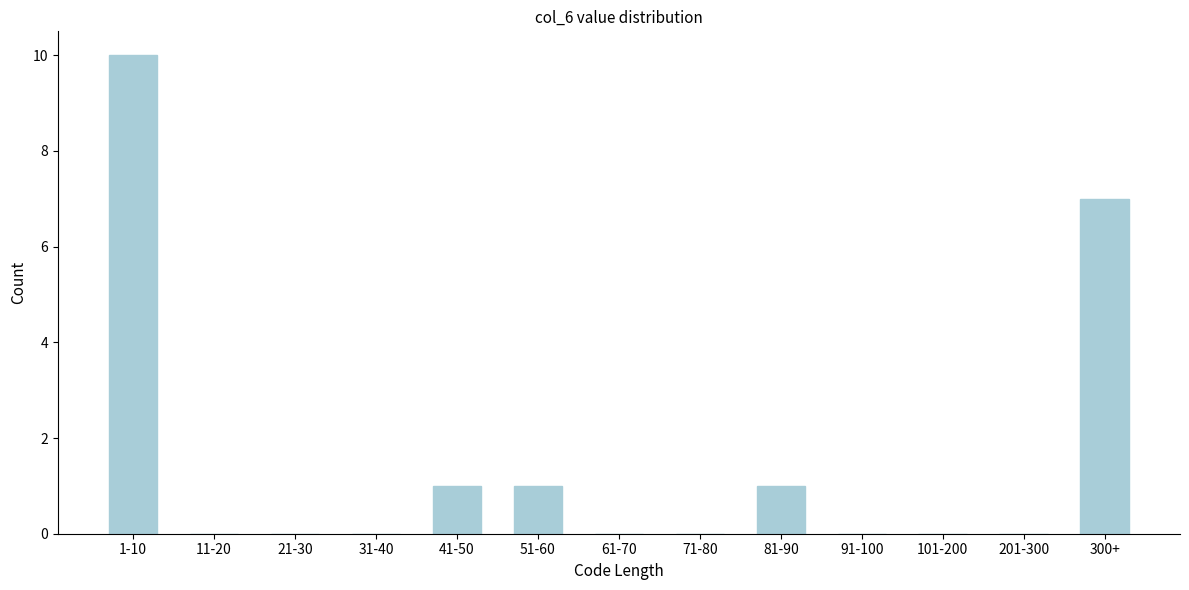

Reading left to right, list all the values displayed in this chart.

1-10=10	11-20=0	21-30=0	31-40=0	41-50=1	51-60=1	61-70=0	71-80=0	81-90=1	91-100=0	101-200=0	201-300=0	300+=7